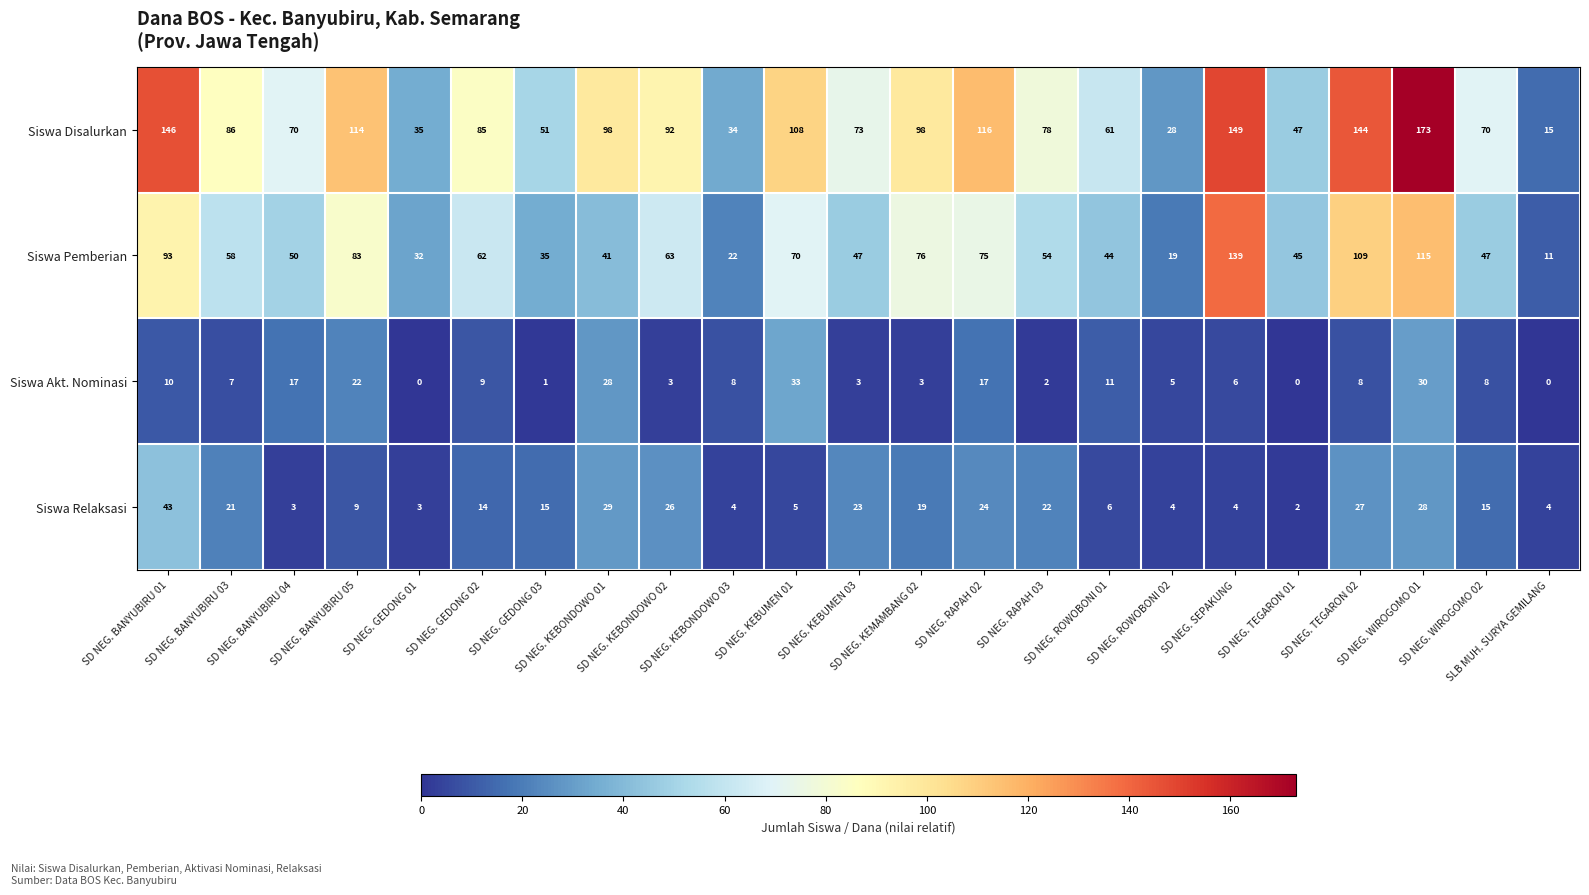

What is the difference between the maximum and minimum values in the Siswa Disalurkan series?

158